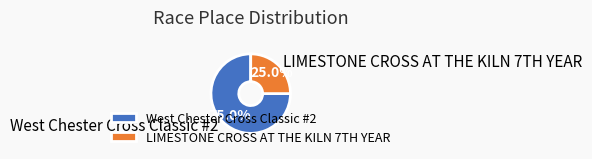

How many segments does this pie chart have?

2